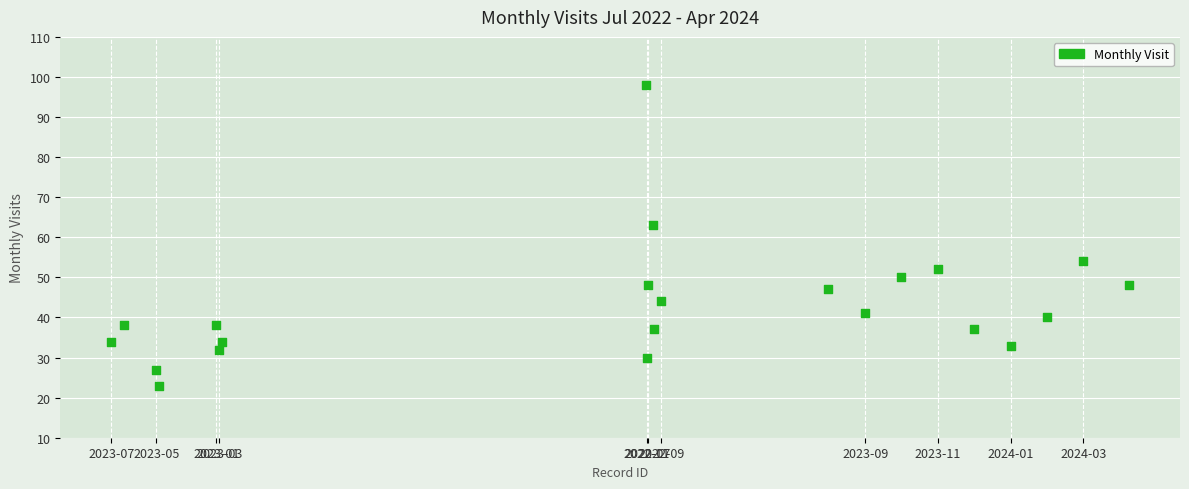

What is the range of X values (max minus min)?

2104313